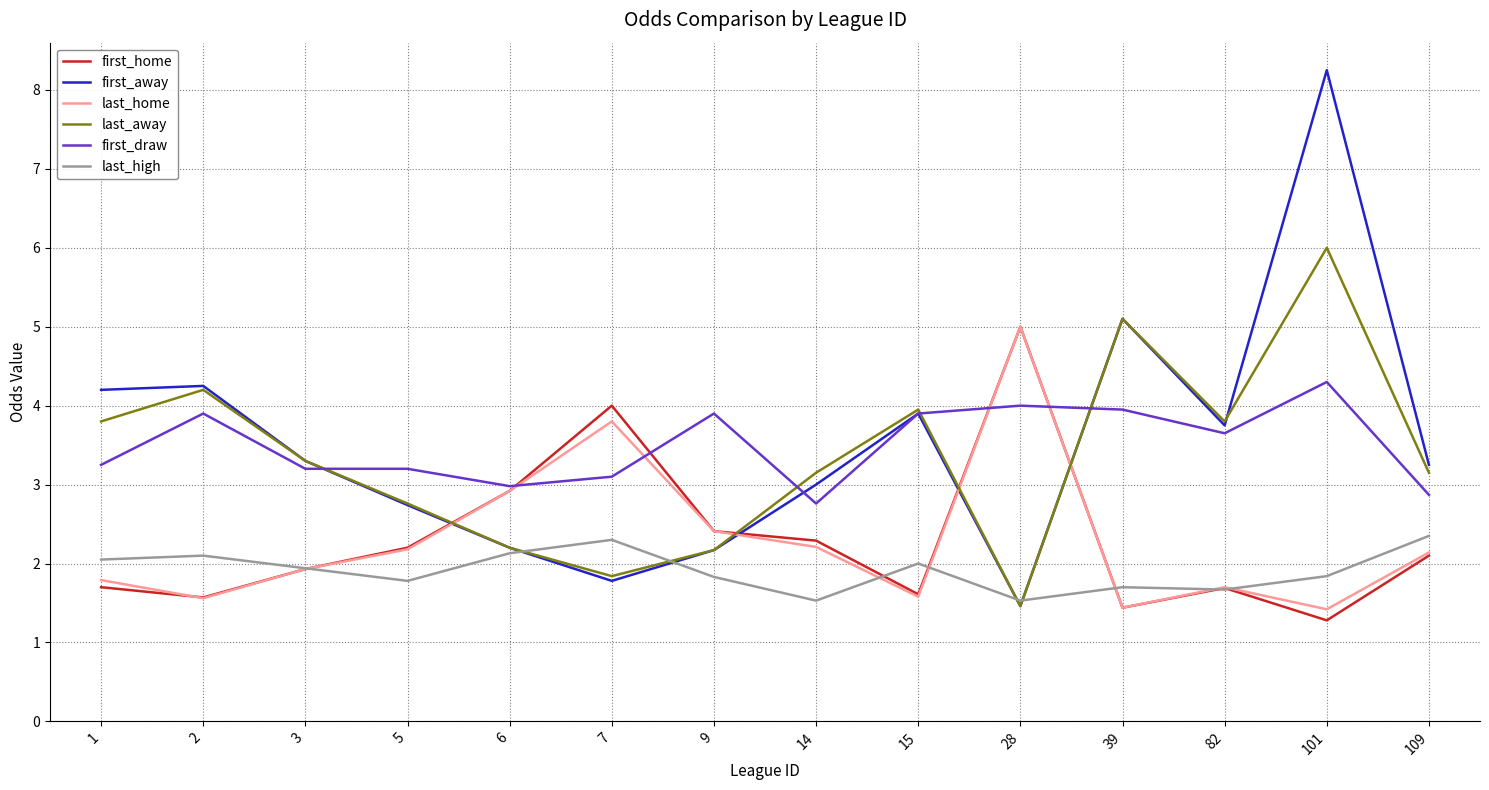

True or false: first_away has a value of 1.7 at 14.

False